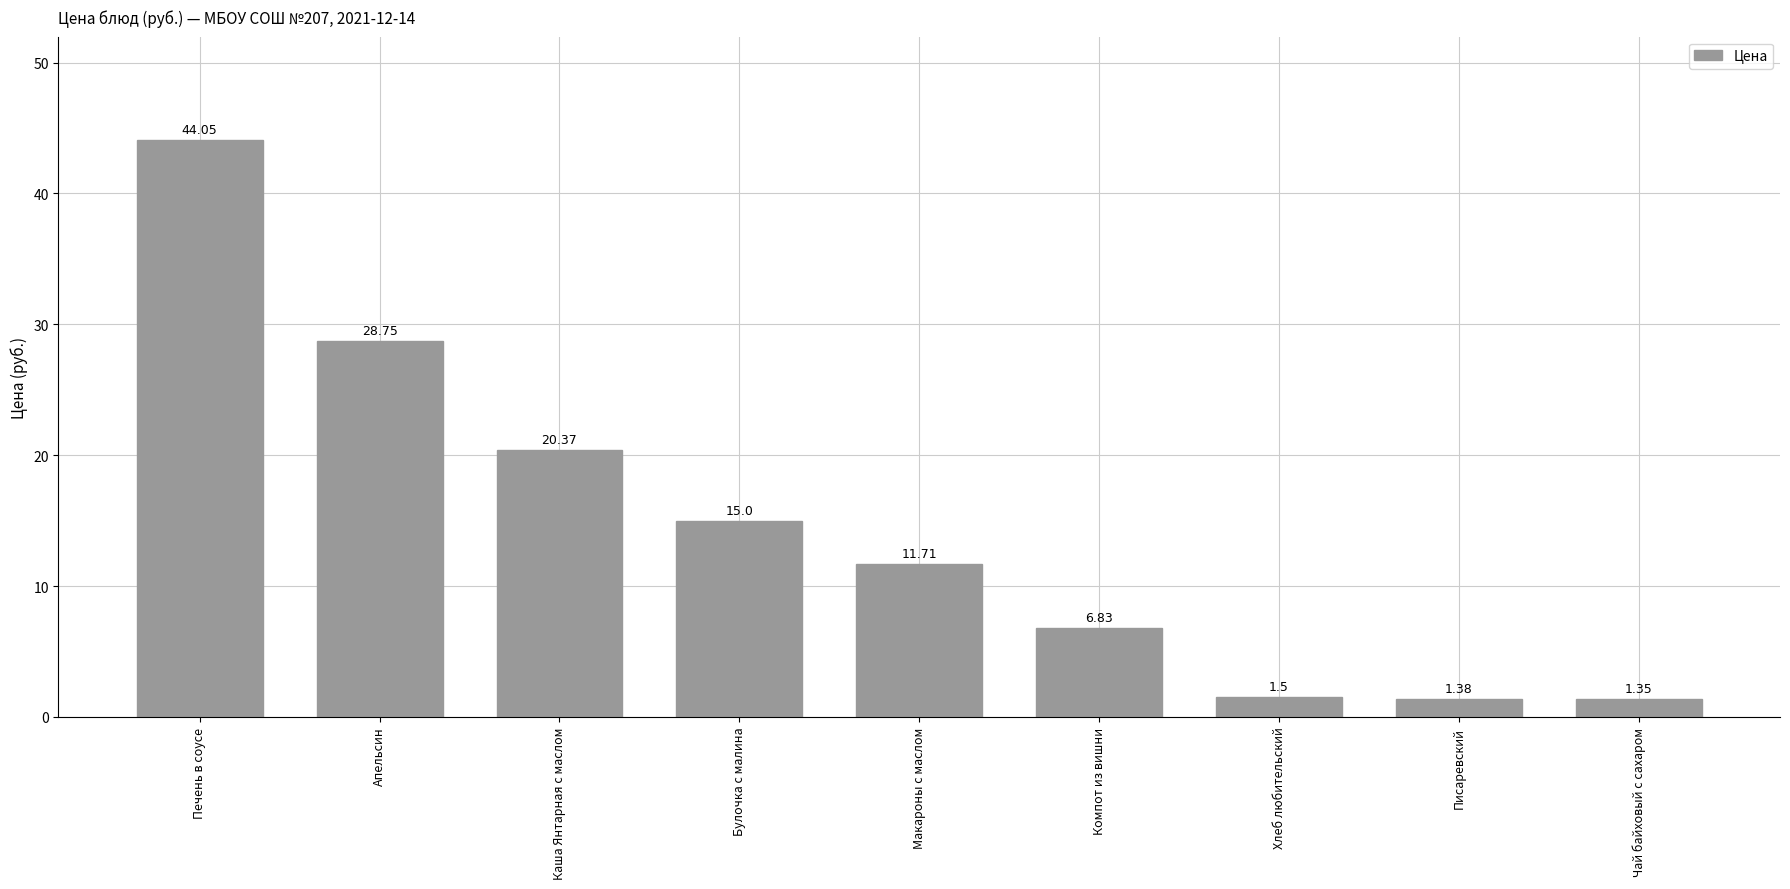

Rank the categories by value from highest to lowest.

Печень в соусе, Апельсин, Каша Янтарная с маслом, Булочка с малина, Макароны с маслом, Компот из вишни, Хлеб любительский, Писаревский, Чай байховый с сахаром